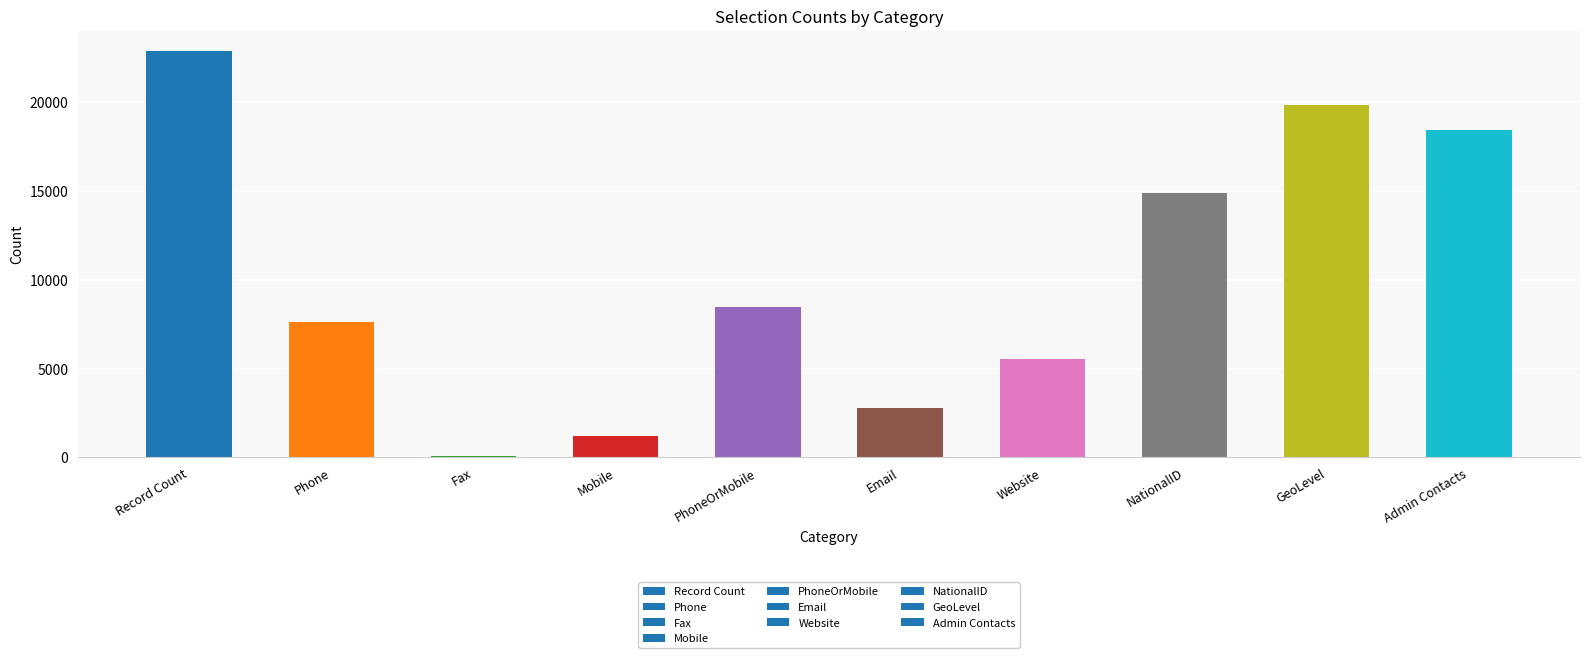

True or false: the data shows 101 at Fax.

True